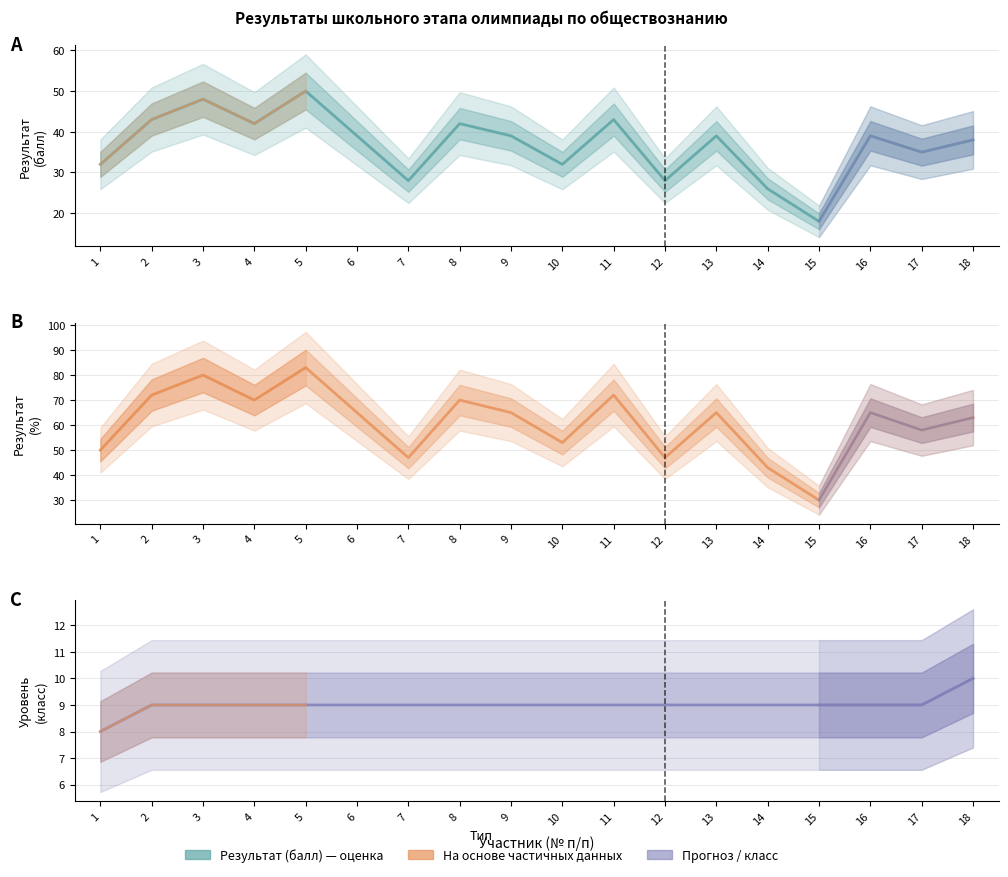

What is the difference between the second highest and minimum values in the Результат (%) series?

50